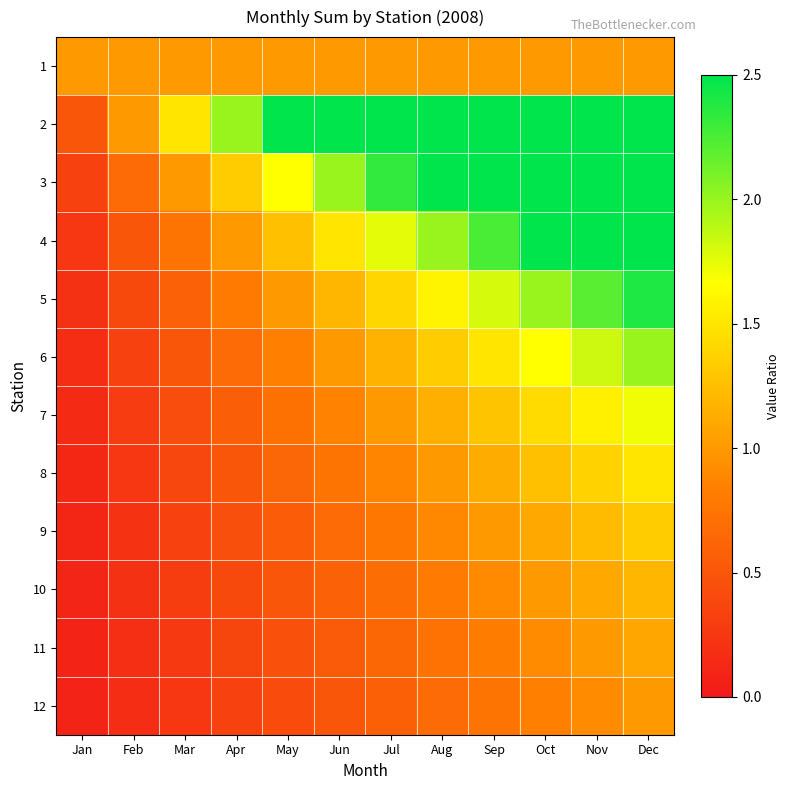

List the series in order of their peak value, highest first.

2, 3, 4, 5, 6, 7, 8, 9, 10, 11, 1, 12